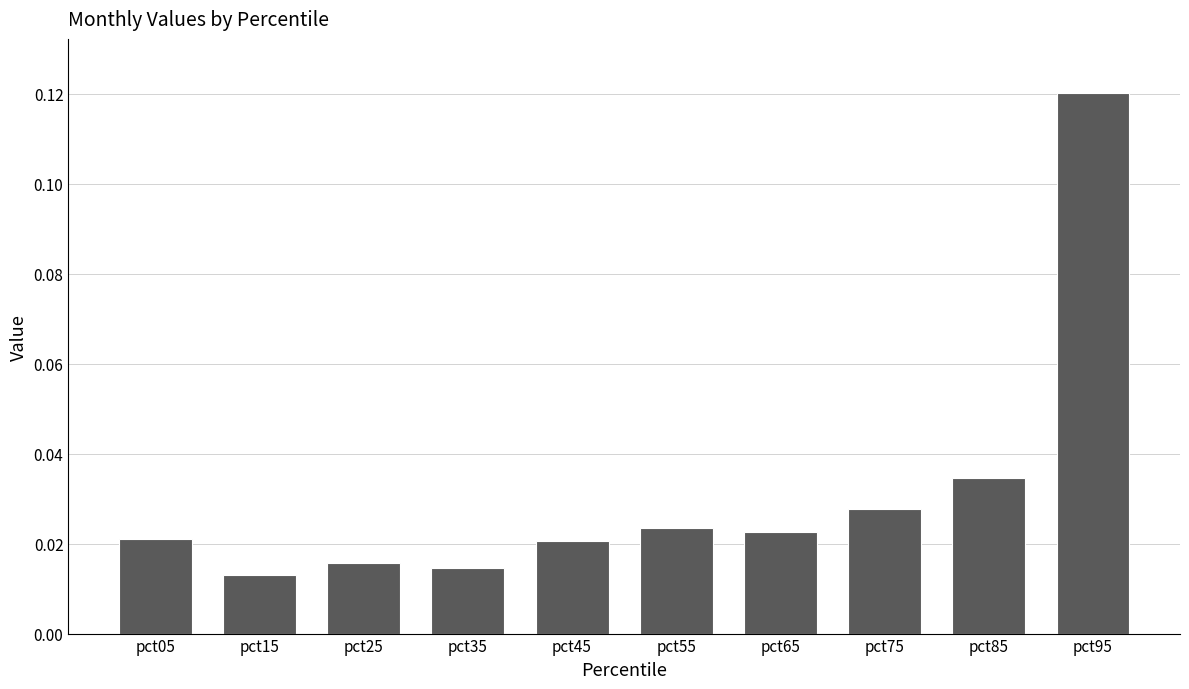

What is the change in value from pct15 to pct95?

+0.1